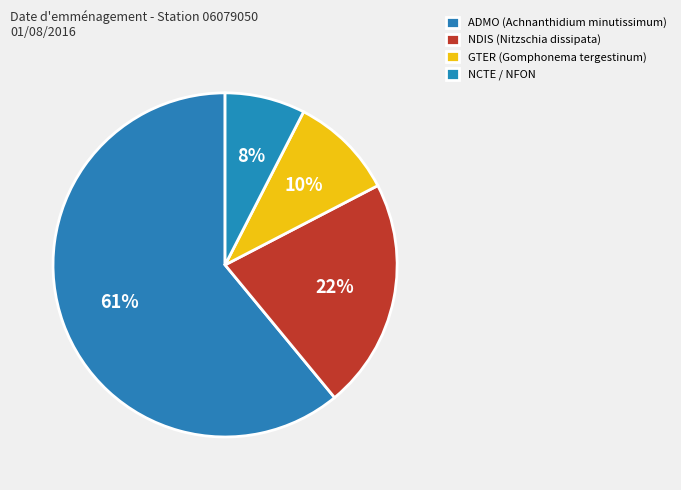

How many segments does this pie chart have?

4